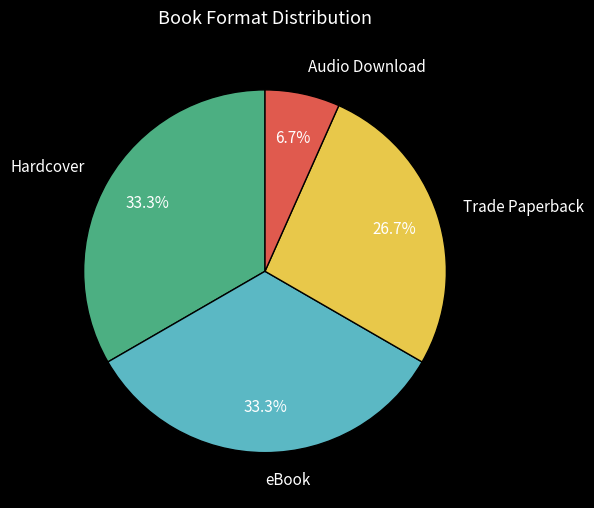

How many slices are in this pie chart?

4